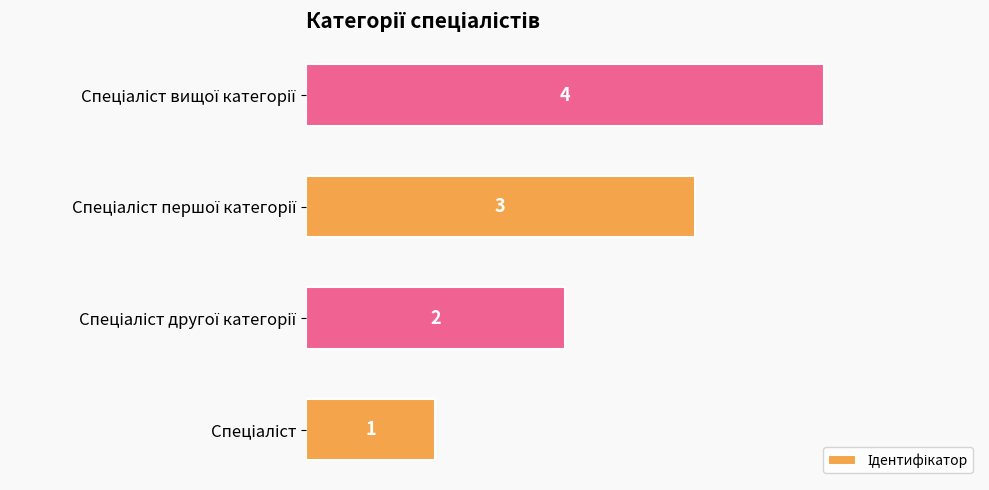

What is the difference between the maximum and minimum values?

3